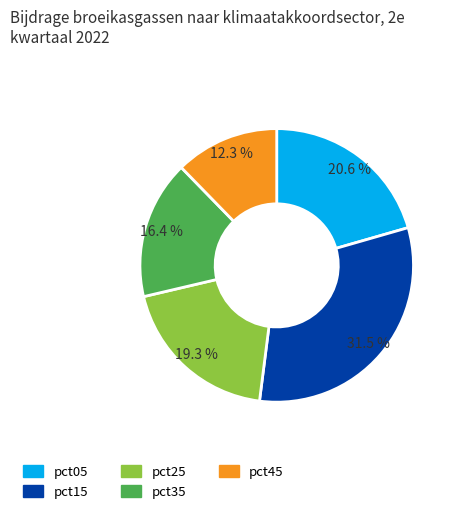

How much of the chart is everything except pct05?

79.4%